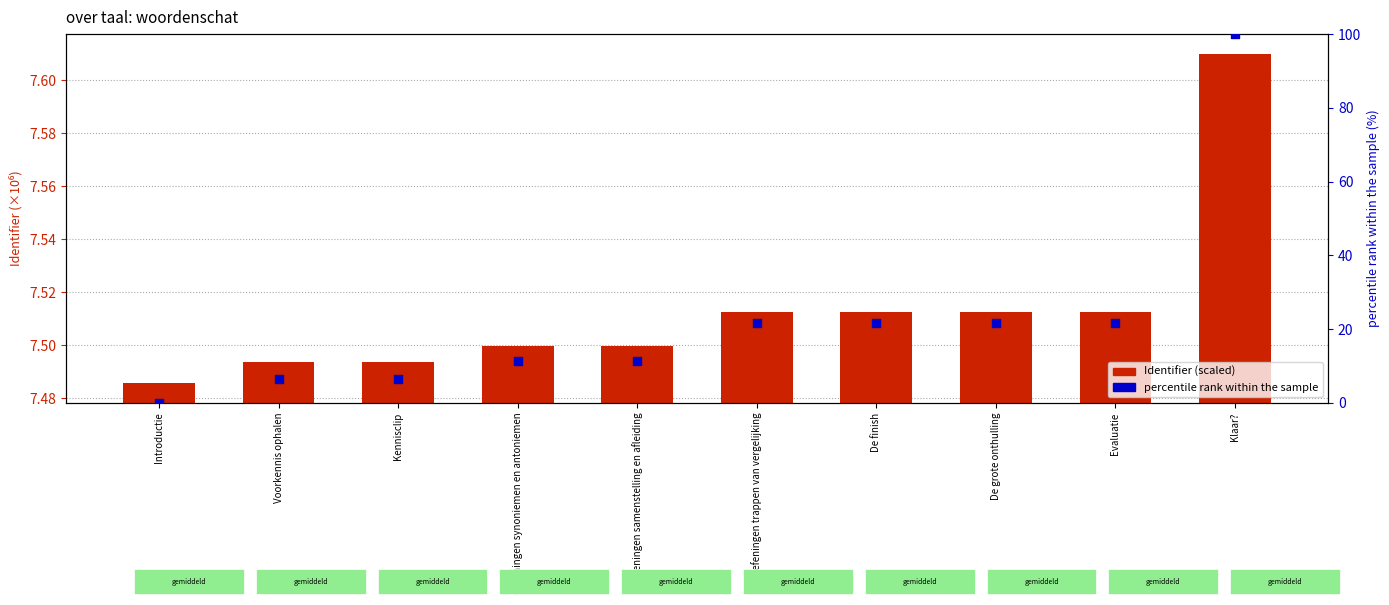

At which category is the sum across all series the highest?

Klaar?